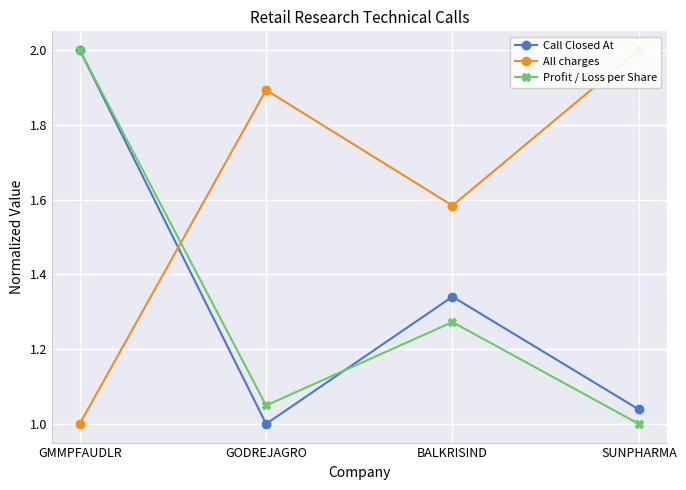

At which label is All charges closest to 1?

GMMPFAUDLR